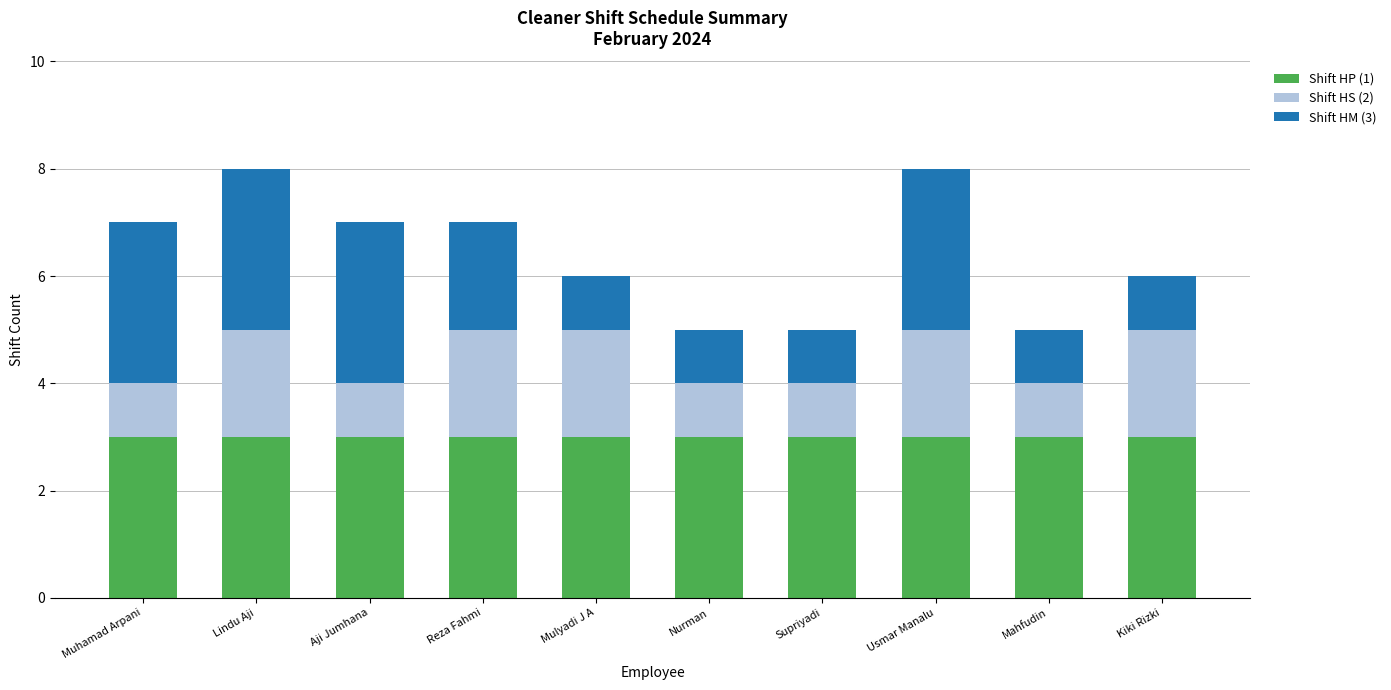

What is the average value of the Shift HP (1) series?

3